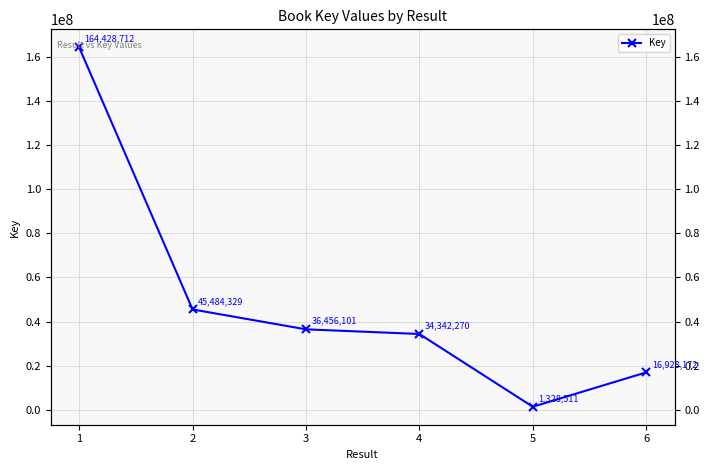

The chart shows a value of 520864 at 5. True or false?

False